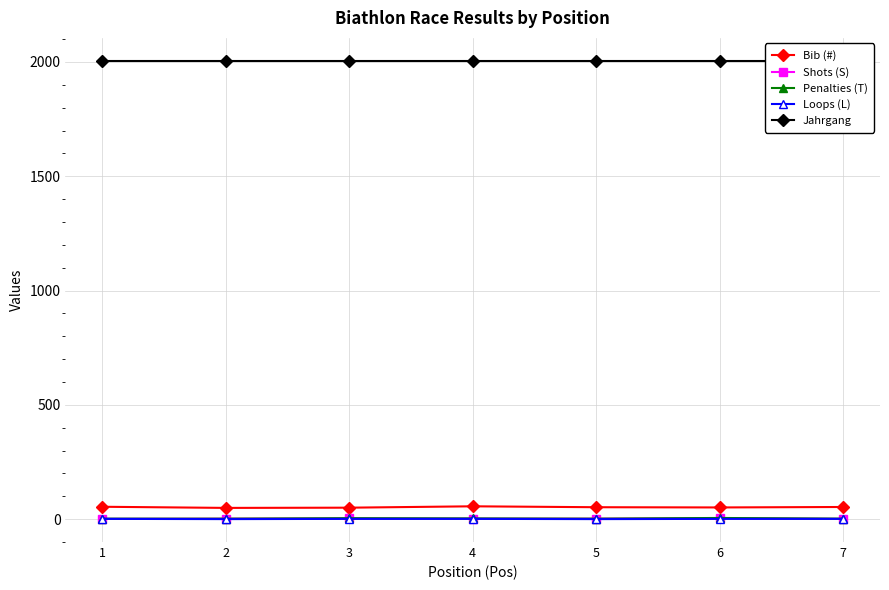

What is the approximate value of Jahrgang at 3?

2005